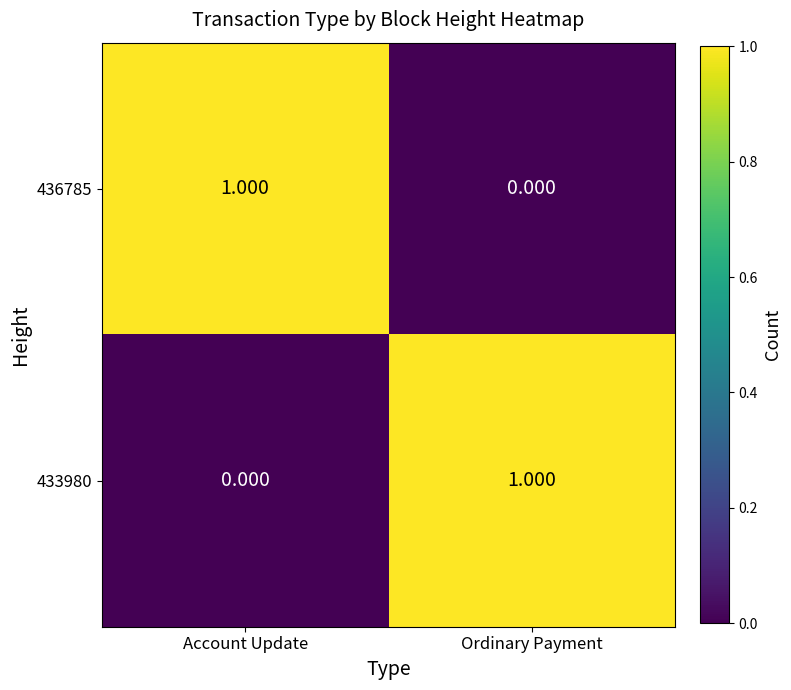

At which label is 433980 closest to 0?

Account Update